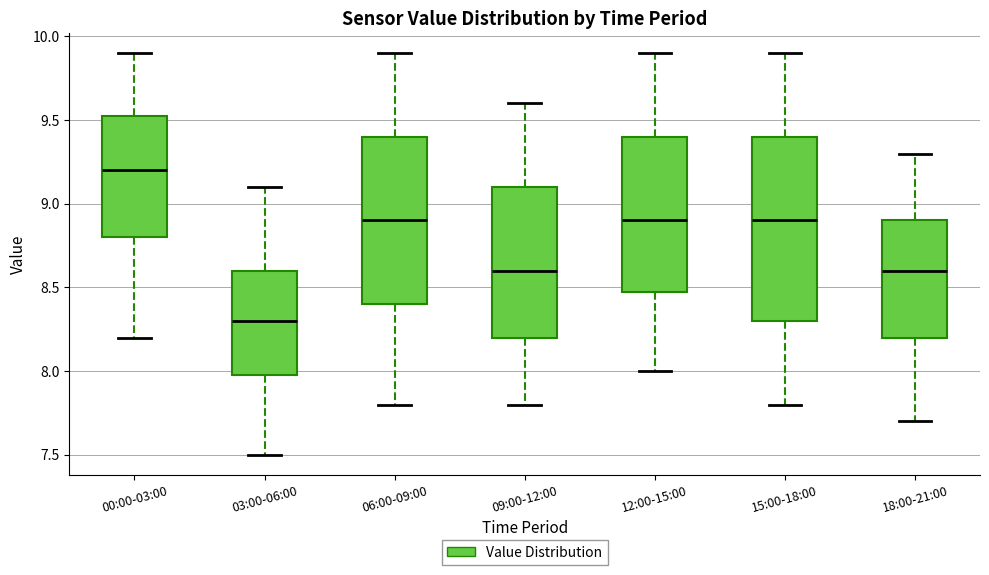

Reading left to right, transcribe this box plot: for each box, give where its median line is, the range the box spans, and where its two whiskers end, as read against the y-axis. The values are not printed on the chart, so give them approximately, as read against the axis.

00:00-03:00: median 9.20, box 8.80 to 9.55, whiskers 8.20 to 9.90
03:00-06:00: median 8.30, box 8.00 to 8.60, whiskers 7.50 to 9.10
06:00-09:00: median 8.90, box 8.40 to 9.40, whiskers 7.80 to 9.90
09:00-12:00: median 8.60, box 8.20 to 9.10, whiskers 7.80 to 9.60
12:00-15:00: median 8.90, box 8.50 to 9.40, whiskers 8.00 to 9.90
15:00-18:00: median 8.90, box 8.30 to 9.40, whiskers 7.80 to 9.90
18:00-21:00: median 8.60, box 8.20 to 8.90, whiskers 7.70 to 9.30